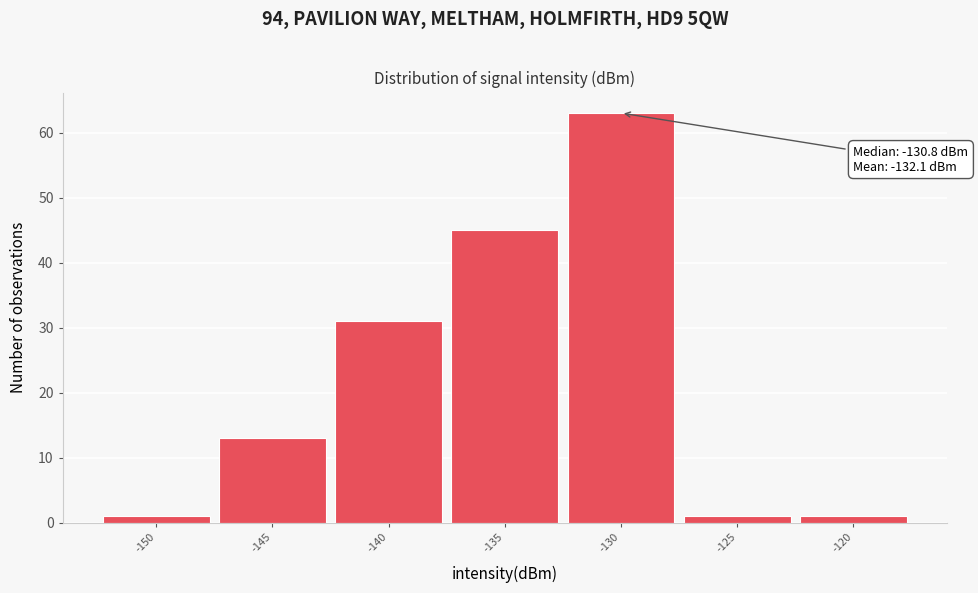

Reading left to right, transcribe all the data shown in this chart.

1	13	31	45	63	1	1